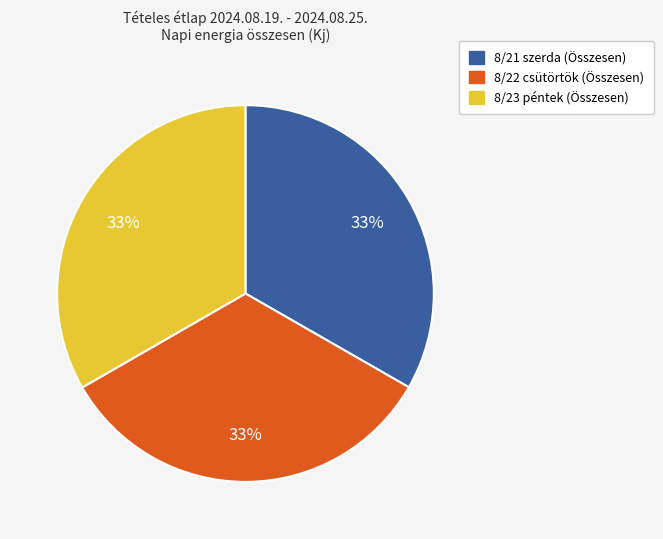

To the nearest percent, what portion does 8/22 csütörtök (Összesen) represent?

33%